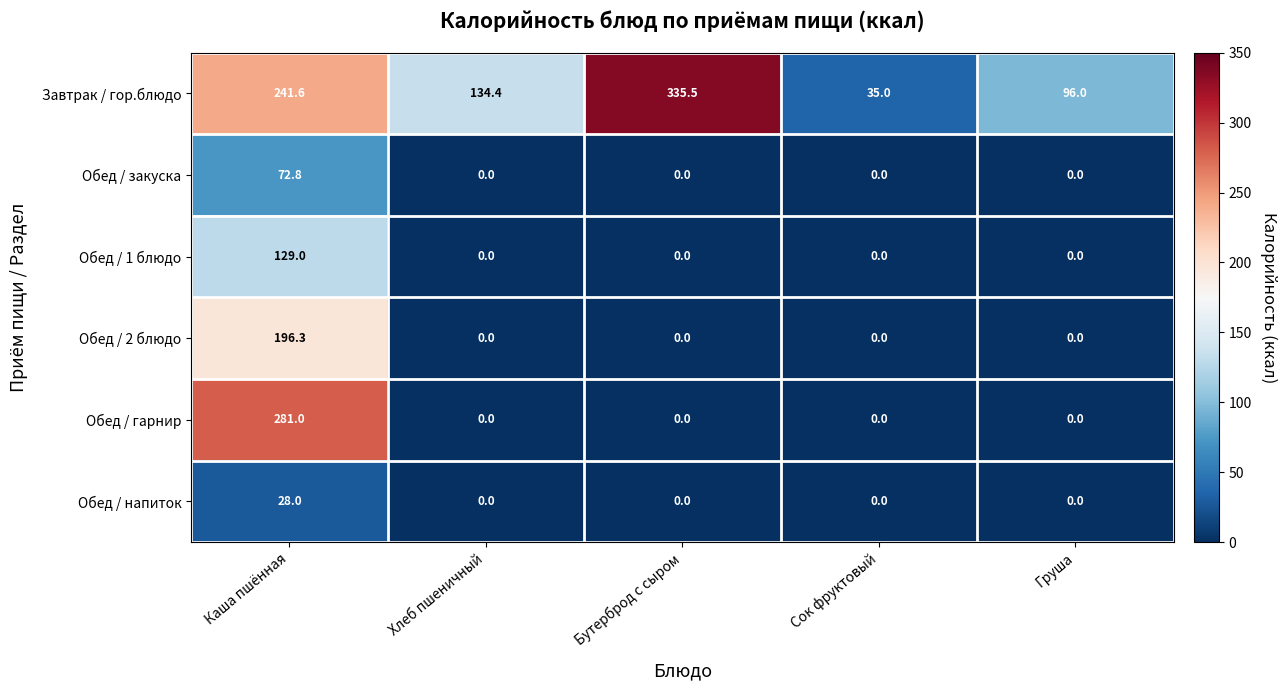

Reading right to left, extract all data points from this chart.

Завтрак / гор.блюдо: Груша=96.0	Сок фруктовый=35.0	Бутерброд с сыром=335.5	Хлеб пшеничный=134.4	Каша пшённая=241.6
Обед / закуска: Груша=0.0	Сок фруктовый=0.0	Бутерброд с сыром=0.0	Хлеб пшеничный=0.0	Каша пшённая=72.8
Обед / 1 блюдо: Груша=0.0	Сок фруктовый=0.0	Бутерброд с сыром=0.0	Хлеб пшеничный=0.0	Каша пшённая=129.0
Обед / 2 блюдо: Груша=0.0	Сок фруктовый=0.0	Бутерброд с сыром=0.0	Хлеб пшеничный=0.0	Каша пшённая=196.3
Обед / гарнир: Груша=0.0	Сок фруктовый=0.0	Бутерброд с сыром=0.0	Хлеб пшеничный=0.0	Каша пшённая=281.0
Обед / напиток: Груша=0.0	Сок фруктовый=0.0	Бутерброд с сыром=0.0	Хлеб пшеничный=0.0	Каша пшённая=28.0